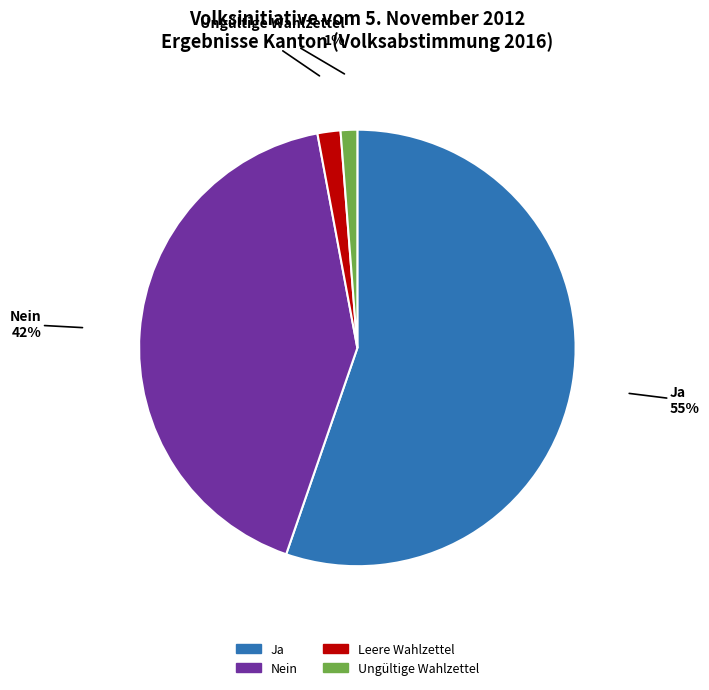

What is the largest slice in the pie chart?

Ja